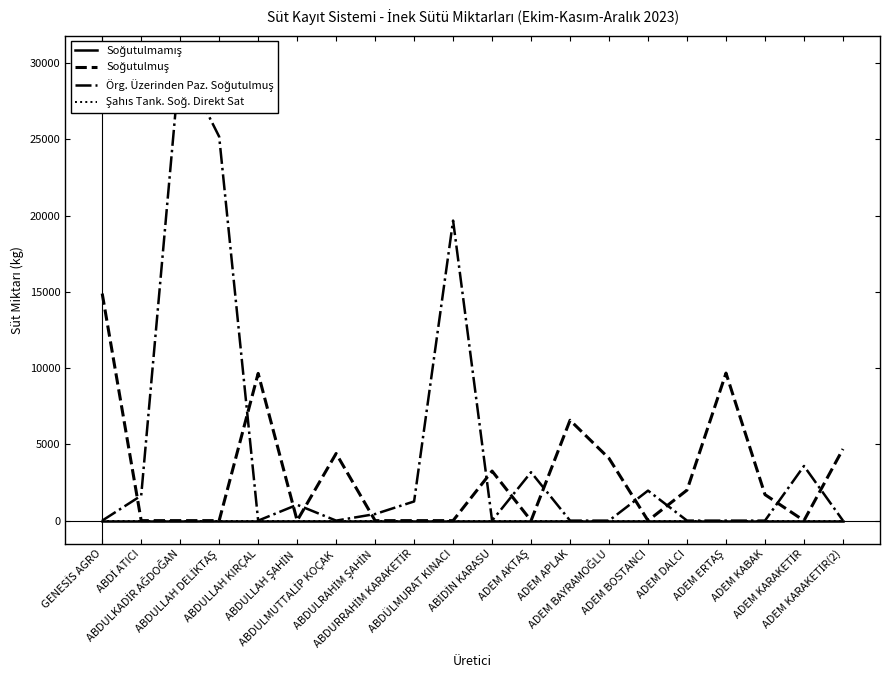

How many values in Soğutulmuş are above zero?

10